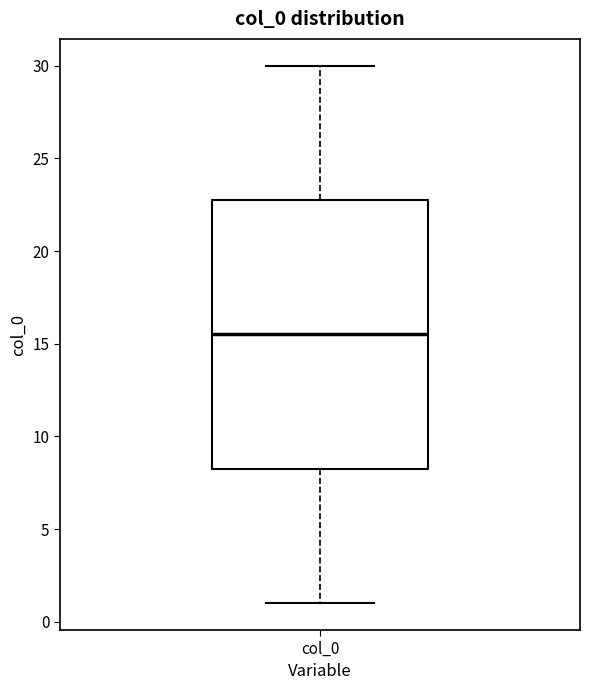

Transcribe this box plot: give where the median line is, the range the box spans, and where the two whiskers end, as read against the y-axis. The values are not printed on the chart, so give them approximately, as read against the axis.

median 15.5, box 8.5 to 23.0, whiskers 1.0 to 30.0